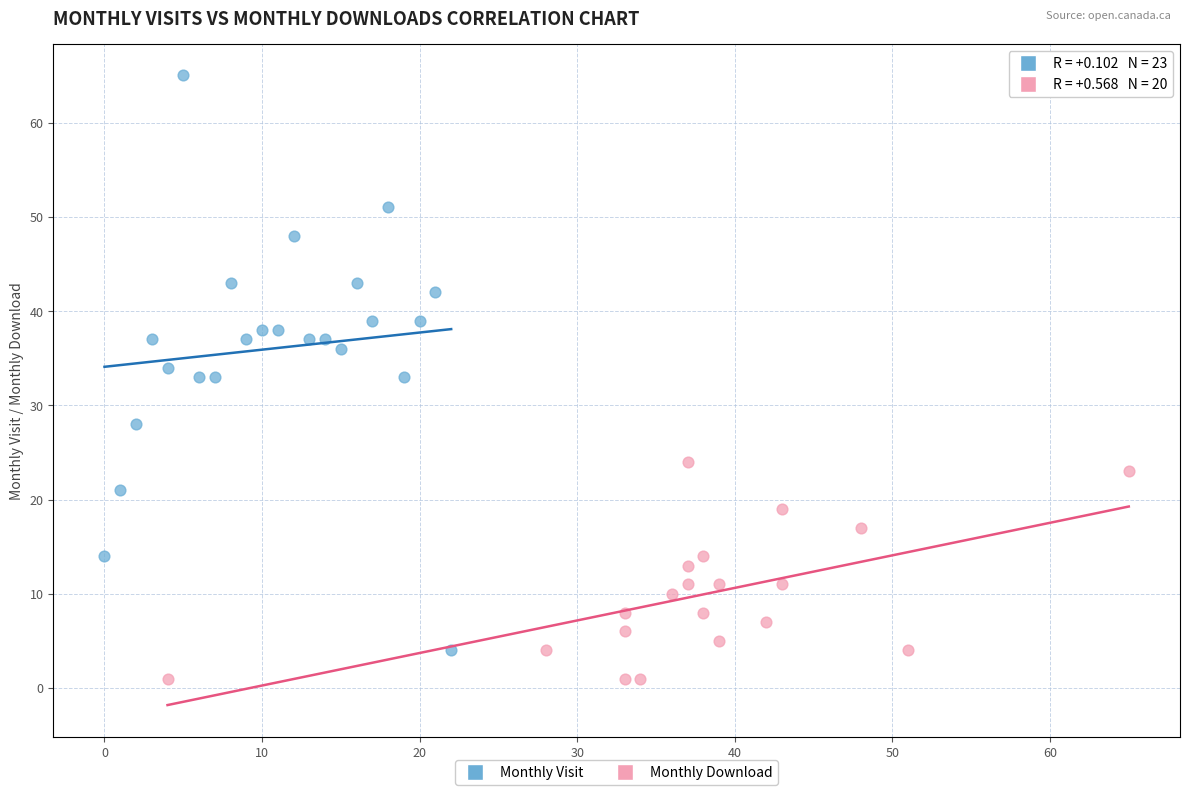

Which series reaches the maximum Y coordinate?

Monthly Visit